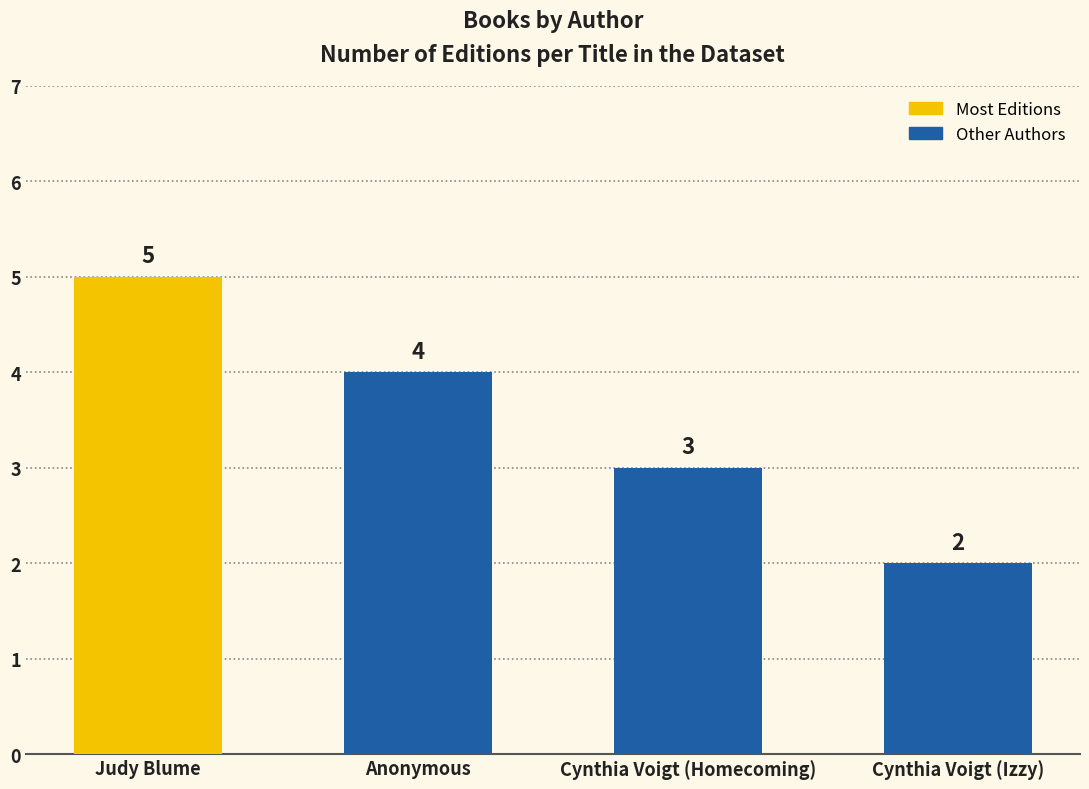

What is the value of the 1st bar from the left?

5